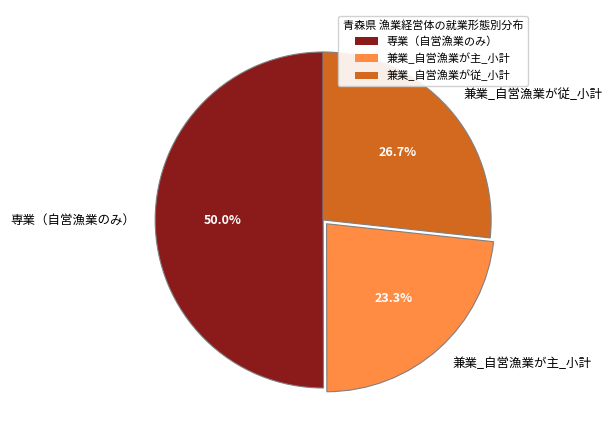

What is the total percentage of 兼業_自営漁業が主_小計 and 兼業_自営漁業が従_小計?

50.0%